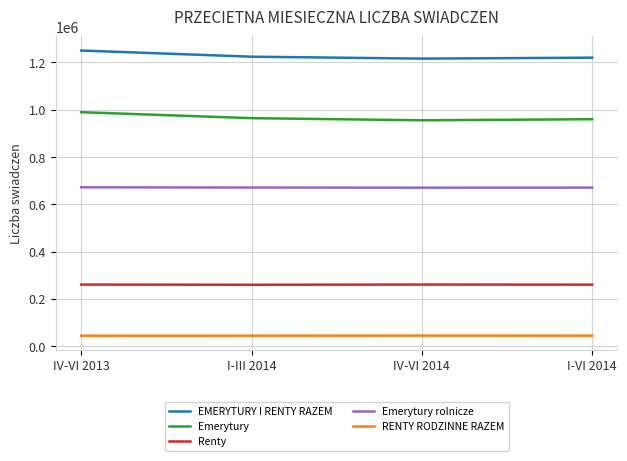

True or false: Emerytury rolnicze and Emerytury cross at least once.

False